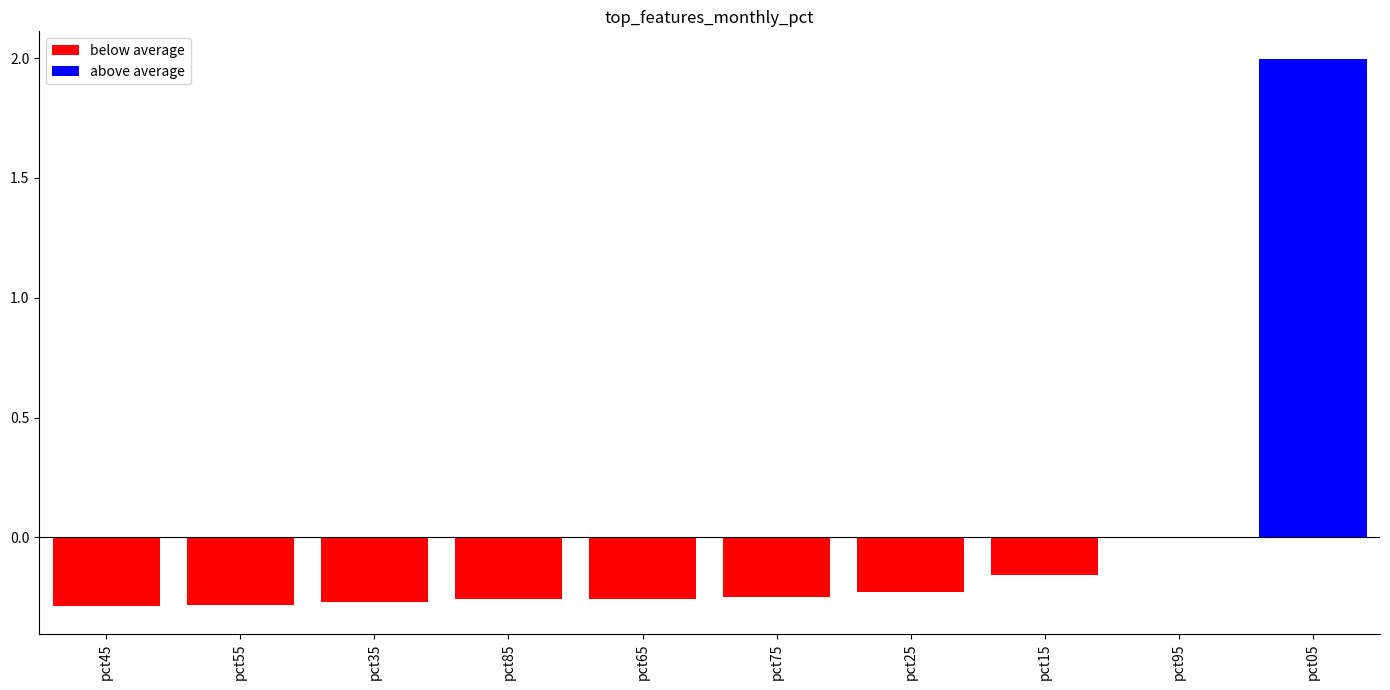

Which has a higher value, pct45 or pct05?

pct05